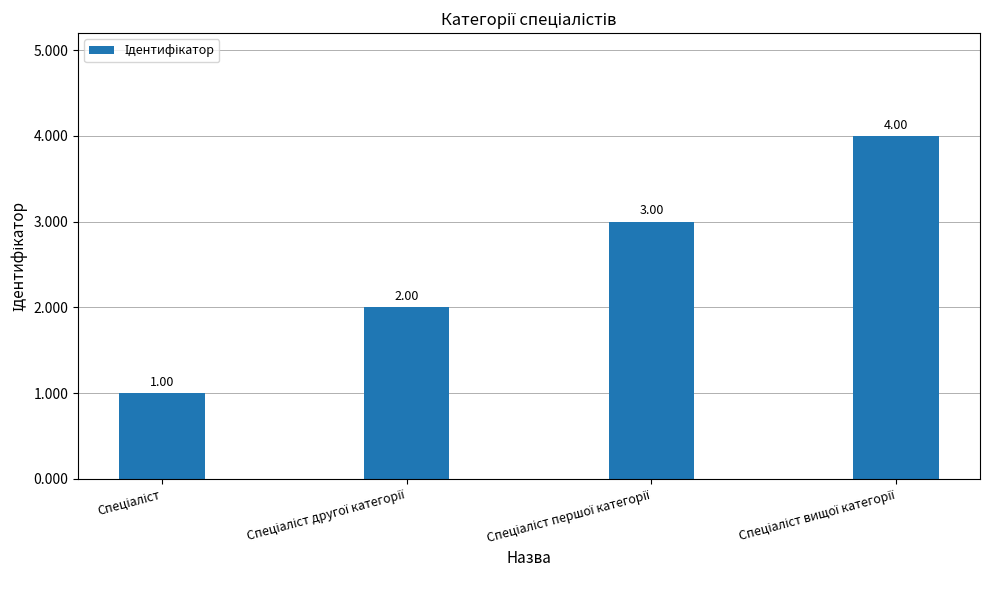

What is the value of the 2nd bar from the left?

2